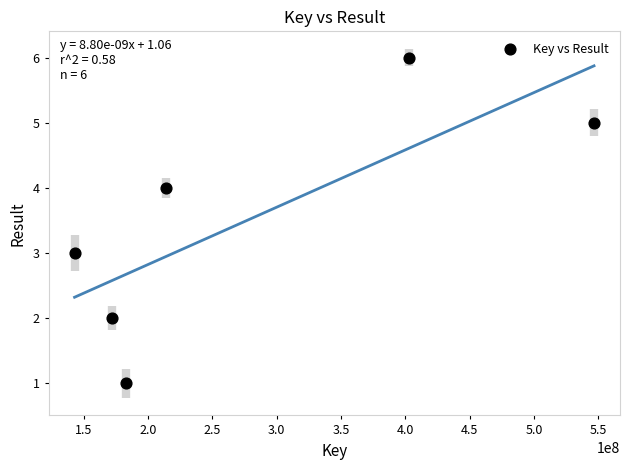

What is the range of Y values (max minus min)?

5